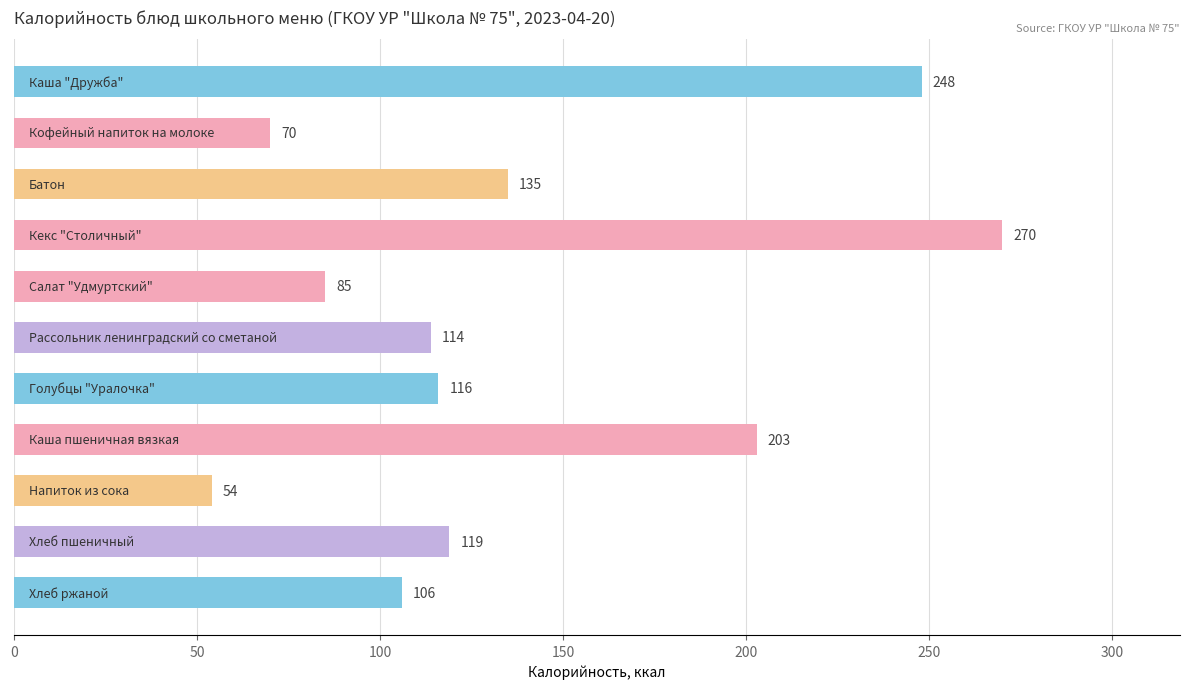

What is the greatest value displayed?

270